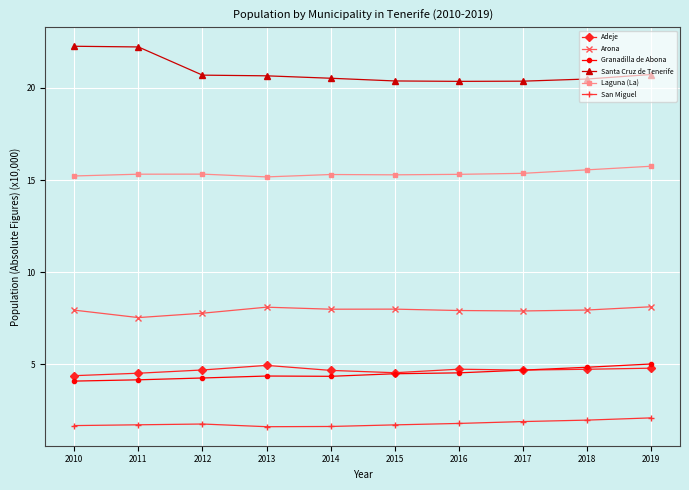

What is the spread (max minus min) of values at 2012?

18.9